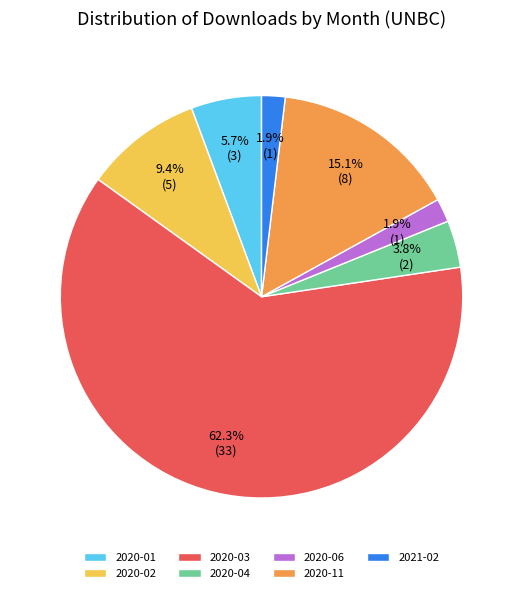

How many slices are in this pie chart?

7